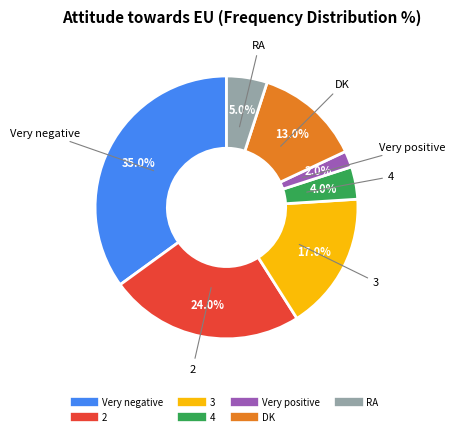

To the nearest percent, what is the difference between the RA and Very negative slice percentages?

30%